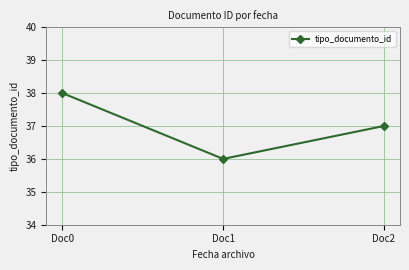

What is the smallest value displayed?

36